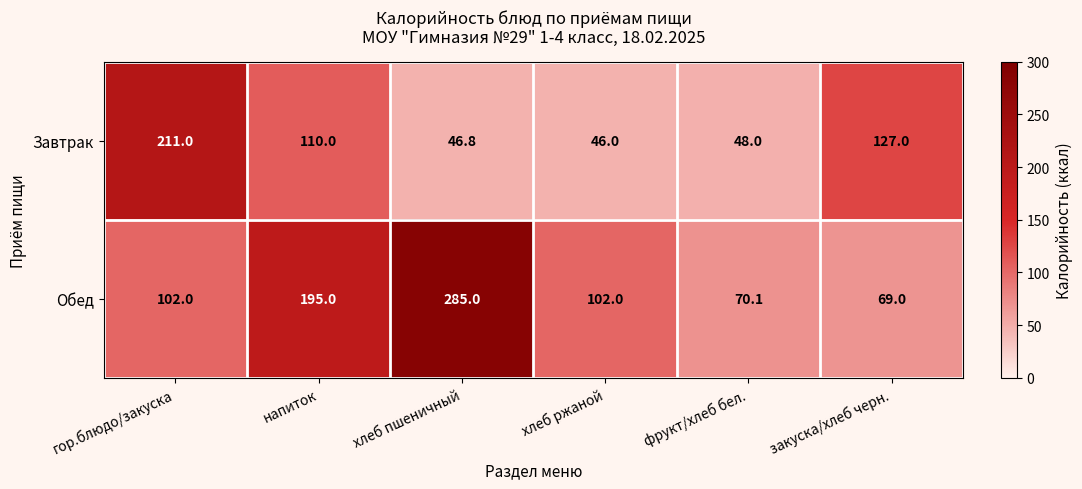

Which series changed the most between напиток and фрукт/хлеб бел.?

Обед